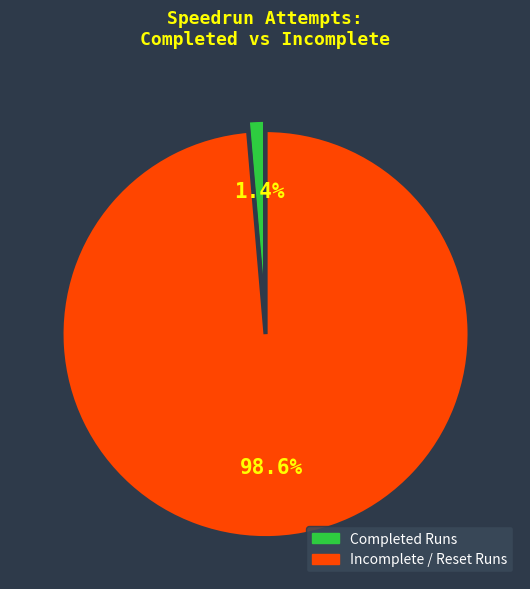

Count the number of slices in the pie.

2